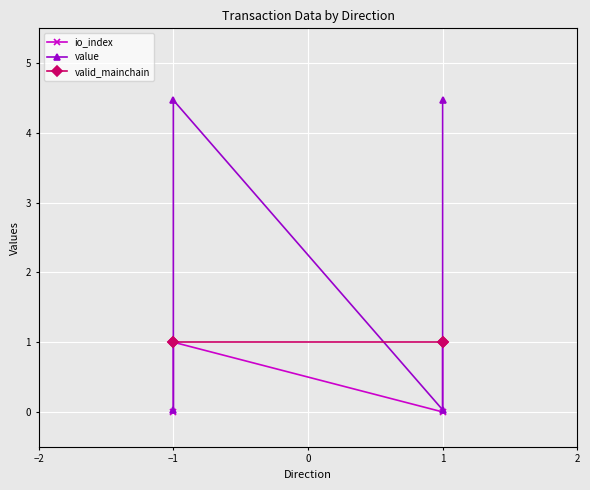

What is the maximum value for io_index?

1.0